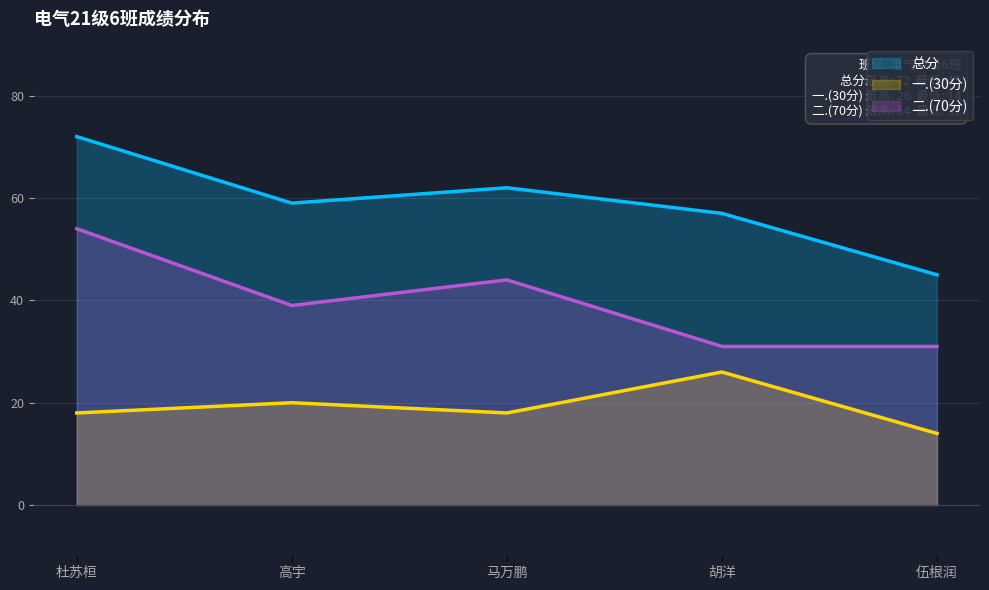

Which category has the lowest value across all series?

伍根润